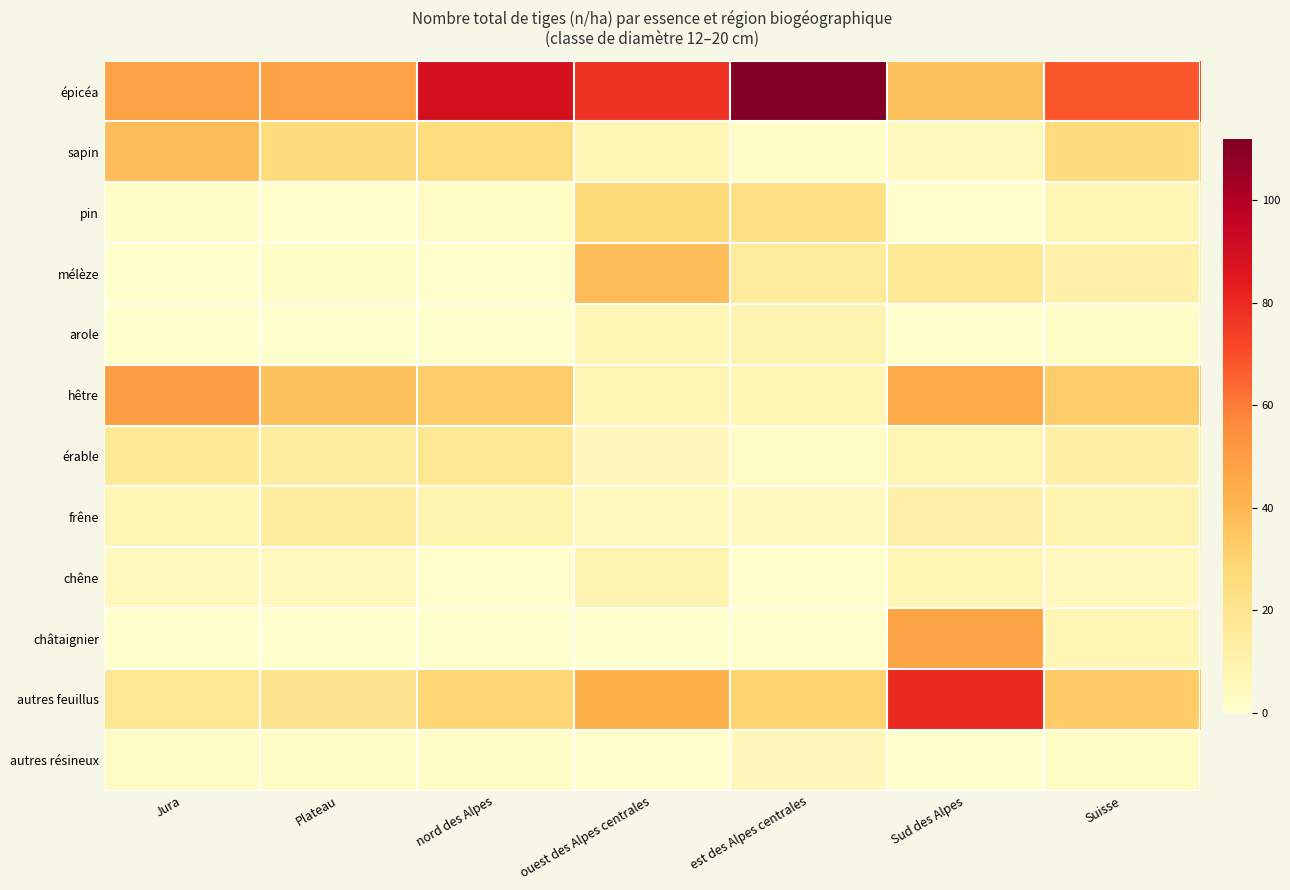

Which series changed the most between Jura and ouest des Alpes centrales?

hêtre